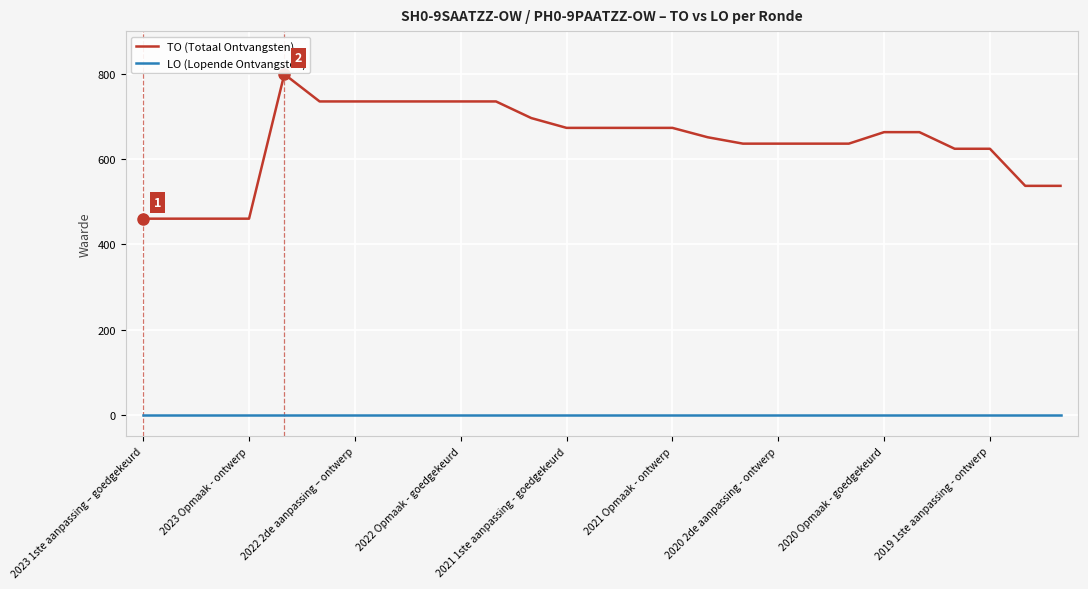

What is the sum of all TO (Totaal Ontvangsten) values?

17280